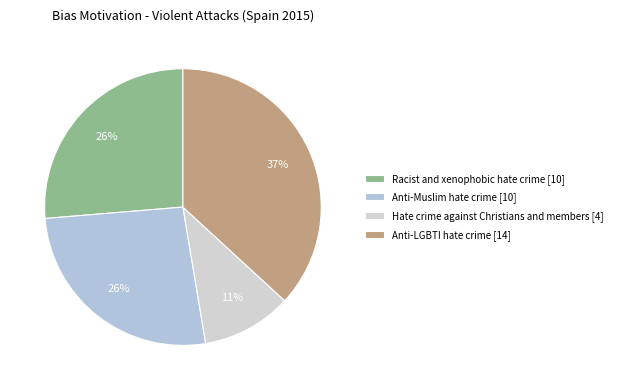

Which category has the smallest portion of the pie?

Hate crime against Christians and members [4]